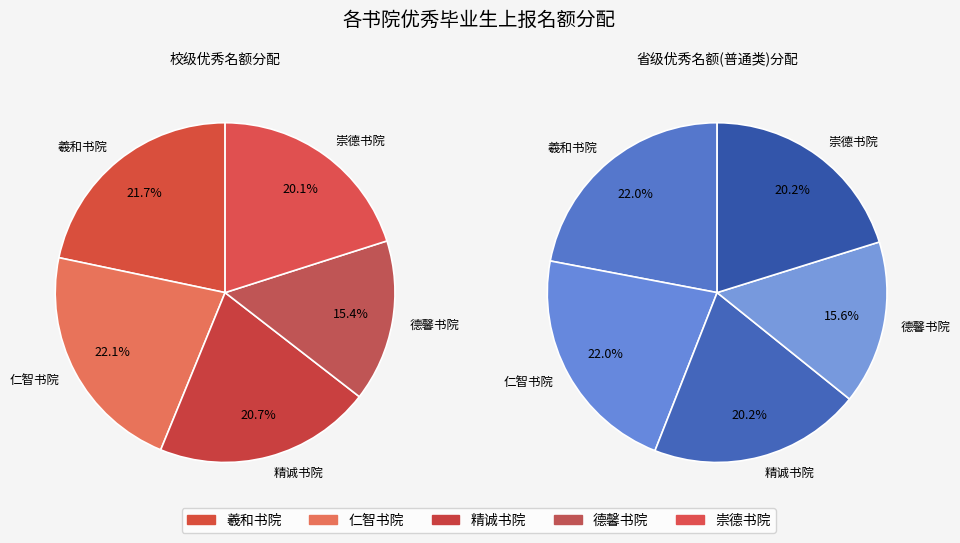

What percentage is the 羲和书院 slice, to the nearest percent?

22%